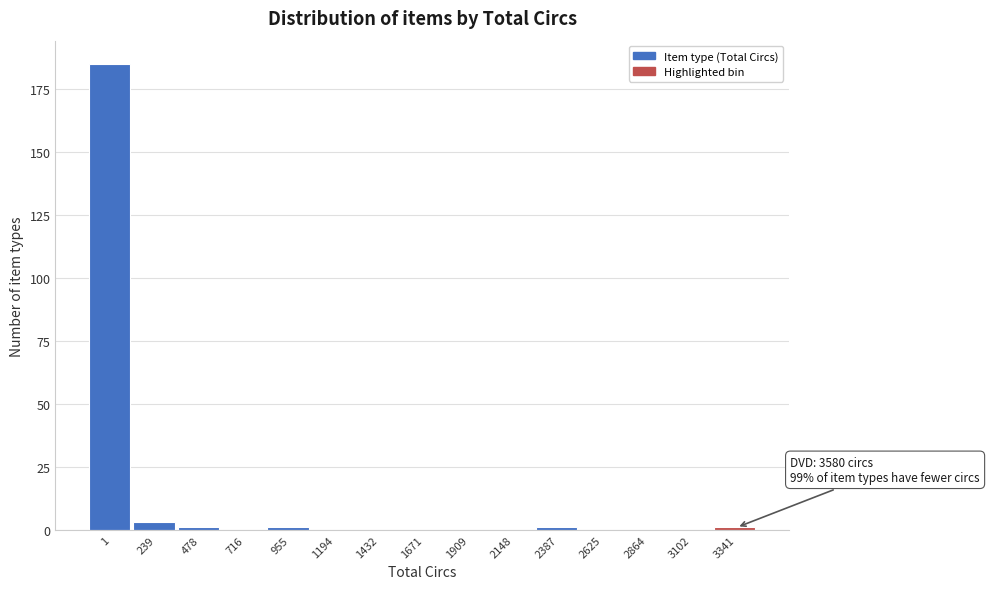

Reading left to right, list all the values displayed in this chart.

1=185	239=3	478=1	716=0	955=1	1194=0	1432=0	1671=0	1909=0	2148=0	2387=1	2625=0	2864=0	3102=0	3341=1